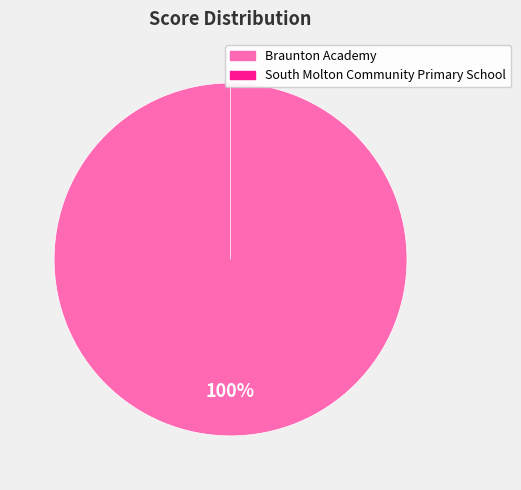

Is South Molton Community Primary School the majority of the pie?

No